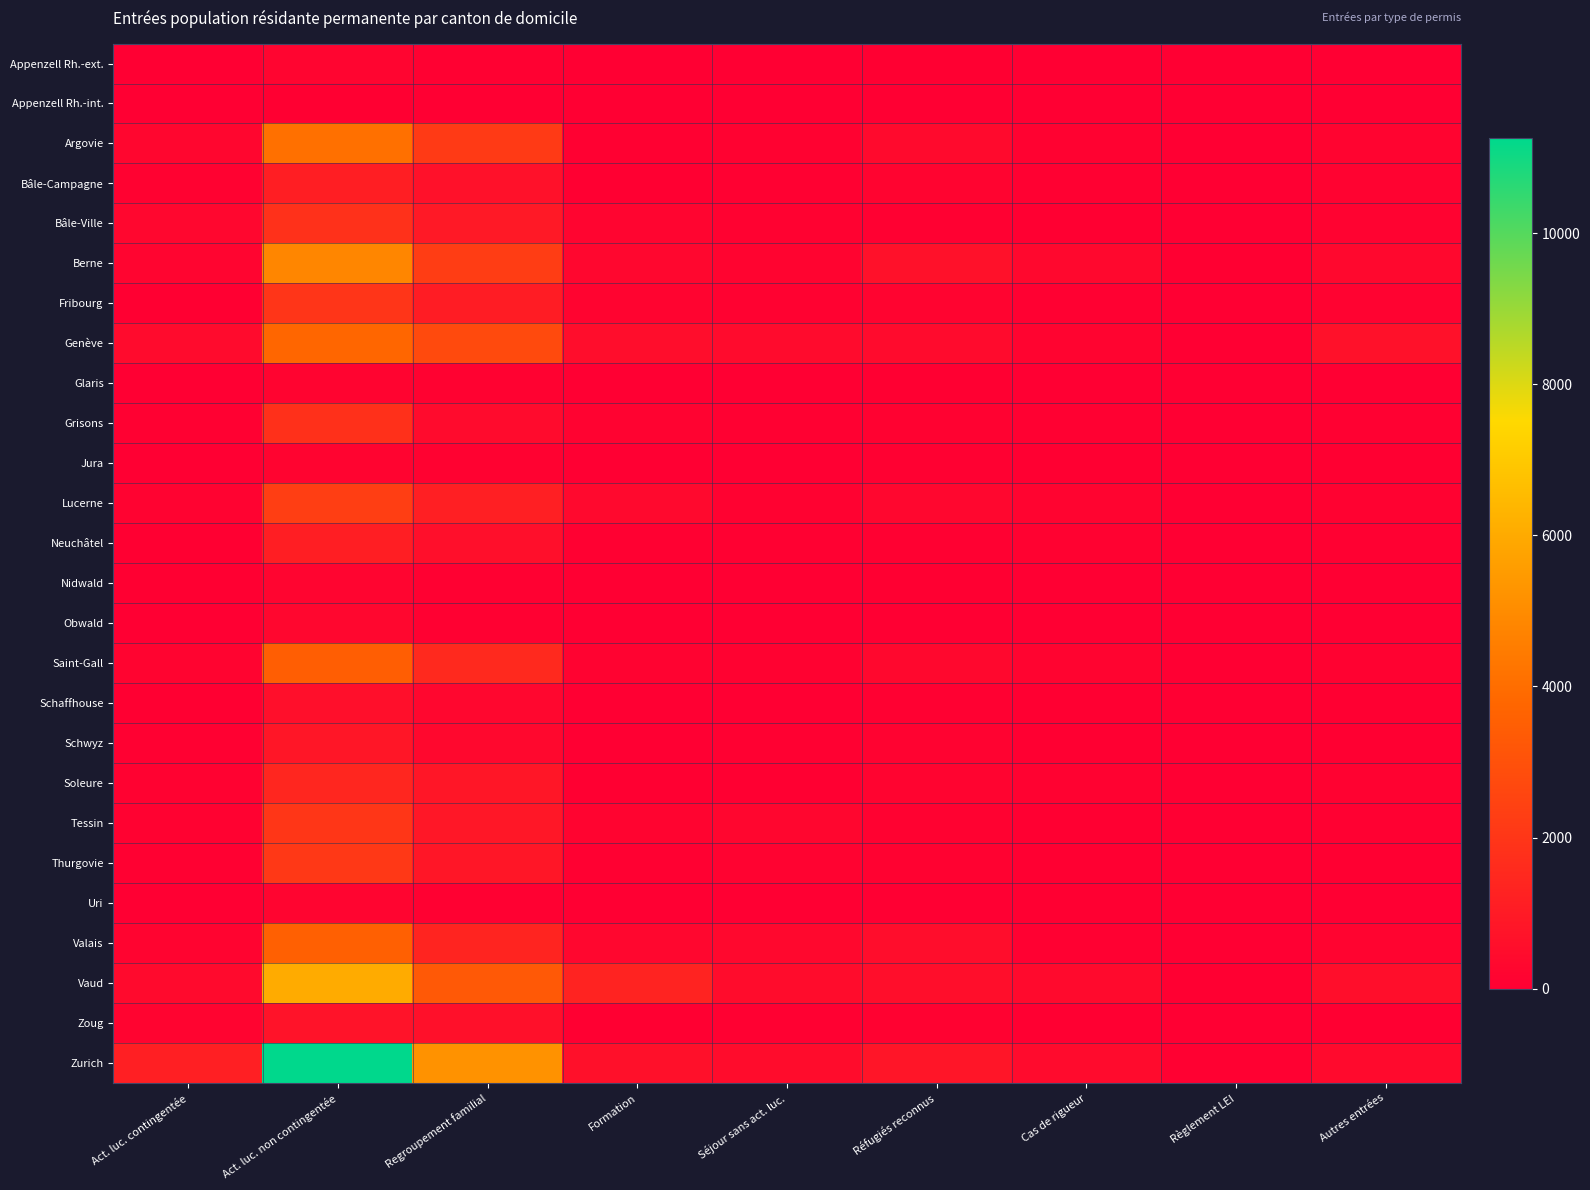

Reading left to right, extract all data points from this chart.

Appenzell Rh.-ext.: Act. luc. contingentée=10	Act. luc. non contingentée=231	Regroupement familial=80	Formation=0	Séjour sans act. luc.=8	Réfugiés reconnus=40	Cas de rigueur=14	Règlement LEI=1	Autres entrées=11
Appenzell Rh.-int.: Act. luc. contingentée=1	Act. luc. non contingentée=41	Regroupement familial=18	Formation=1	Séjour sans act. luc.=3	Réfugiés reconnus=4	Cas de rigueur=1	Règlement LEI=1	Autres entrées=7
Argovie: Act. luc. contingentée=260	Act. luc. non contingentée=4107	Regroupement familial=2158	Formation=82	Séjour sans act. luc.=102	Réfugiés reconnus=381	Cas de rigueur=119	Règlement LEI=17	Autres entrées=159
Bâle-Campagne: Act. luc. contingentée=89	Act. luc. non contingentée=1127	Regroupement familial=676	Formation=28	Séjour sans act. luc.=61	Réfugiés reconnus=160	Cas de rigueur=86	Règlement LEI=5	Autres entrées=132
Bâle-Ville: Act. luc. contingentée=289	Act. luc. non contingentée=1825	Regroupement familial=940	Formation=201	Séjour sans act. luc.=97	Réfugiés reconnus=69	Cas de rigueur=37	Règlement LEI=9	Autres entrées=136
Berne: Act. luc. contingentée=239	Act. luc. non contingentée=4796	Regroupement familial=2278	Formation=267	Séjour sans act. luc.=162	Réfugiés reconnus=658	Cas de rigueur=326	Règlement LEI=35	Autres entrées=334
Fribourg: Act. luc. contingentée=36	Act. luc. non contingentée=1982	Regroupement familial=1071	Formation=182	Séjour sans act. luc.=89	Réfugiés reconnus=193	Cas de rigueur=81	Règlement LEI=7	Autres entrées=138
Genève: Act. luc. contingentée=431	Act. luc. non contingentée=3773	Regroupement familial=2742	Formation=502	Séjour sans act. luc.=421	Réfugiés reconnus=449	Cas de rigueur=165	Règlement LEI=20	Autres entrées=675
Glaris: Act. luc. contingentée=10	Act. luc. non contingentée=181	Regroupement familial=120	Formation=0	Séjour sans act. luc.=9	Réfugiés reconnus=32	Cas de rigueur=9	Règlement LEI=0	Autres entrées=16
Grisons: Act. luc. contingentée=52	Act. luc. non contingentée=1795	Regroupement familial=461	Formation=138	Séjour sans act. luc.=77	Réfugiés reconnus=122	Cas de rigueur=76	Règlement LEI=1	Autres entrées=45
Jura: Act. luc. contingentée=2	Act. luc. non contingentée=184	Regroupement familial=124	Formation=11	Séjour sans act. luc.=8	Réfugiés reconnus=64	Cas de rigueur=32	Règlement LEI=1	Autres entrées=34
Lucerne: Act. luc. contingentée=134	Act. luc. non contingentée=2296	Regroupement familial=1147	Formation=362	Séjour sans act. luc.=91	Réfugiés reconnus=291	Cas de rigueur=155	Règlement LEI=8	Autres entrées=122
Neuchâtel: Act. luc. contingentée=43	Act. luc. non contingentée=1136	Regroupement familial=581	Formation=57	Séjour sans act. luc.=59	Réfugiés reconnus=79	Cas de rigueur=88	Règlement LEI=5	Autres entrées=69
Nidwald: Act. luc. contingentée=25	Act. luc. non contingentée=202	Regroupement familial=80	Formation=10	Séjour sans act. luc.=13	Réfugiés reconnus=26	Cas de rigueur=17	Règlement LEI=4	Autres entrées=16
Obwald: Act. luc. contingentée=21	Act. luc. non contingentée=281	Regroupement familial=82	Formation=1	Séjour sans act. luc.=16	Réfugiés reconnus=9	Cas de rigueur=4	Règlement LEI=0	Autres entrées=8
Saint-Gall: Act. luc. contingentée=177	Act. luc. non contingentée=3495	Regroupement familial=1524	Formation=145	Séjour sans act. luc.=112	Réfugiés reconnus=319	Cas de rigueur=166	Règlement LEI=15	Autres entrées=122
Schaffhouse: Act. luc. contingentée=32	Act. luc. non contingentée=578	Regroupement familial=297	Formation=7	Séjour sans act. luc.=7	Réfugiés reconnus=56	Cas de rigueur=27	Règlement LEI=7	Autres entrées=34
Schwyz: Act. luc. contingentée=61	Act. luc. non contingentée=815	Regroupement familial=341	Formation=5	Séjour sans act. luc.=47	Réfugiés reconnus=143	Cas de rigueur=37	Règlement LEI=9	Autres entrées=35
Soleure: Act. luc. contingentée=94	Act. luc. non contingentée=1410	Regroupement familial=849	Formation=23	Séjour sans act. luc.=42	Réfugiés reconnus=157	Cas de rigueur=122	Règlement LEI=9	Autres entrées=118
Tessin: Act. luc. contingentée=94	Act. luc. non contingentée=2014	Regroupement familial=883	Formation=170	Séjour sans act. luc.=246	Réfugiés reconnus=131	Cas de rigueur=41	Règlement LEI=2	Autres entrées=82
Thurgovie: Act. luc. contingentée=69	Act. luc. non contingentée=2078	Regroupement familial=851	Formation=47	Séjour sans act. luc.=134	Réfugiés reconnus=103	Cas de rigueur=33	Règlement LEI=7	Autres entrées=38
Uri: Act. luc. contingentée=10	Act. luc. non contingentée=202	Regroupement familial=55	Formation=12	Séjour sans act. luc.=9	Réfugiés reconnus=9	Cas de rigueur=28	Règlement LEI=4	Autres entrées=14
Valais: Act. luc. contingentée=189	Act. luc. non contingentée=3548	Regroupement familial=1362	Formation=302	Séjour sans act. luc.=345	Réfugiés reconnus=487	Cas de rigueur=62	Règlement LEI=10	Autres entrées=155
Vaud: Act. luc. contingentée=389	Act. luc. non contingentée=6020	Regroupement familial=3308	Formation=1332	Séjour sans act. luc.=474	Réfugiés reconnus=548	Cas de rigueur=404	Règlement LEI=40	Autres entrées=568
Zoug: Act. luc. contingentée=157	Act. luc. non contingentée=715	Regroupement familial=637	Formation=26	Séjour sans act. luc.=59	Réfugiés reconnus=91	Cas de rigueur=35	Règlement LEI=6	Autres entrées=41
Zurich: Act. luc. contingentée=1176	Act. luc. non contingentée=11260	Regroupement familial=5203	Formation=621	Séjour sans act. luc.=476	Réfugiés reconnus=812	Cas de rigueur=423	Règlement LEI=60	Autres entrées=406